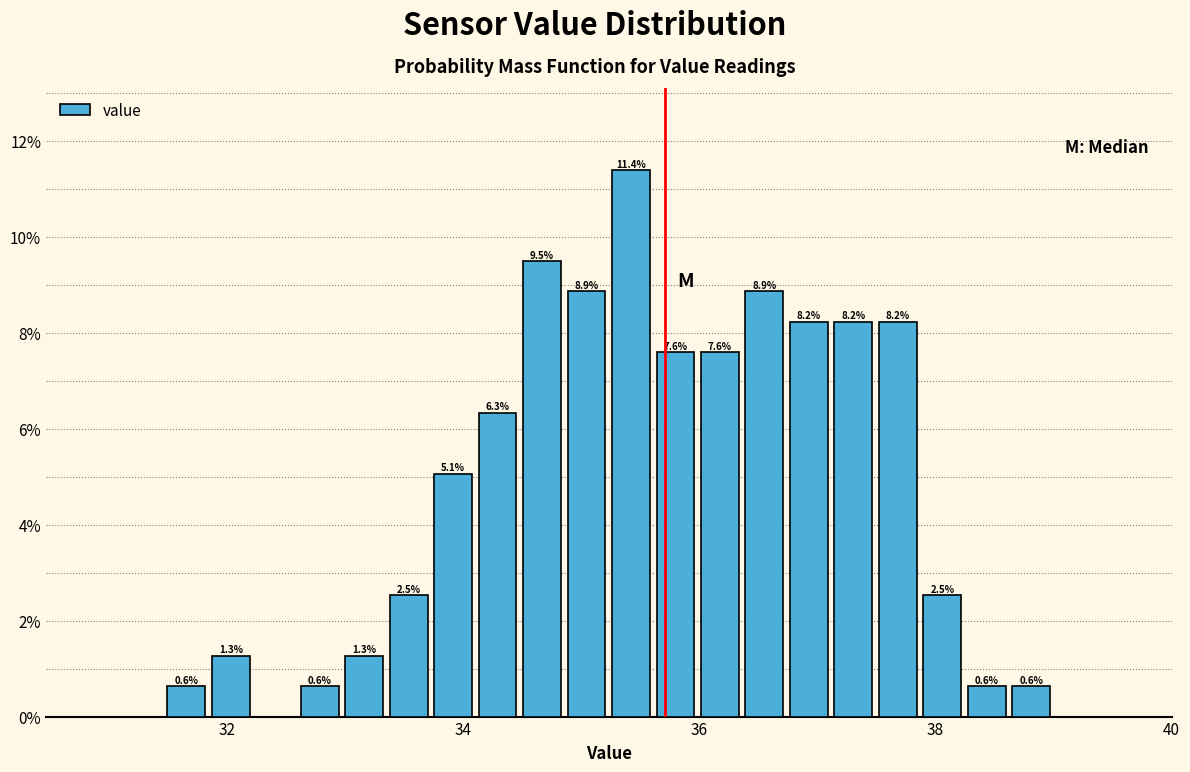

Read against the x-axis, roughly where is the centre of the tallest bar?

35.4